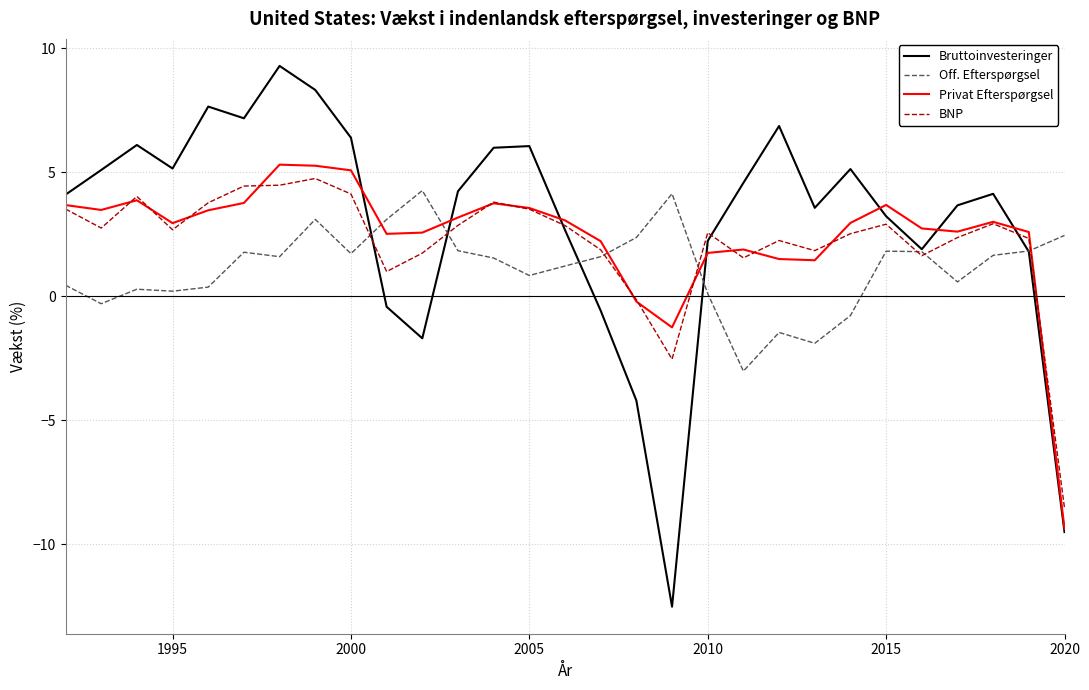

Which series has the widest spread of values?

Bruttoinvesteringer